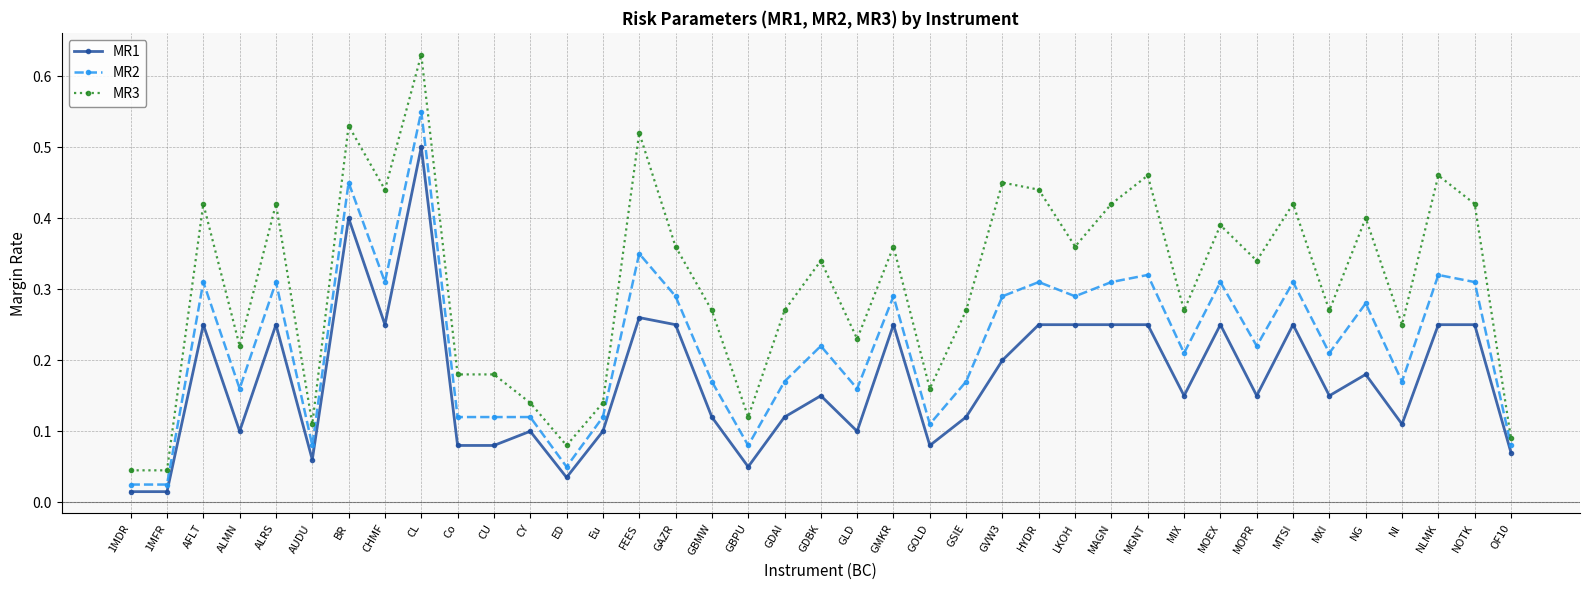

The value of MR3 at MGNT is 0.6. True or false?

False